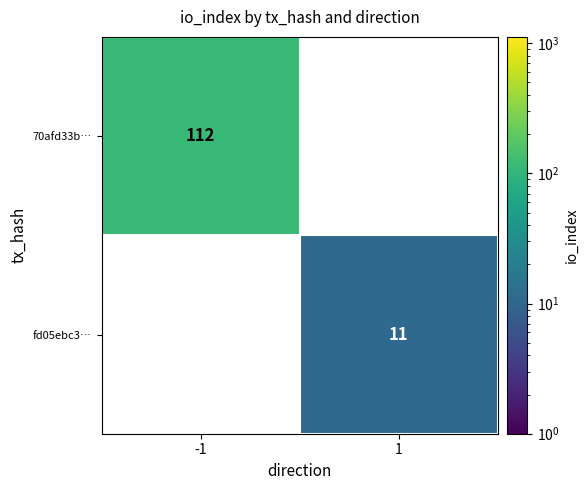

At how many categories does at least one series exceed 24?

1